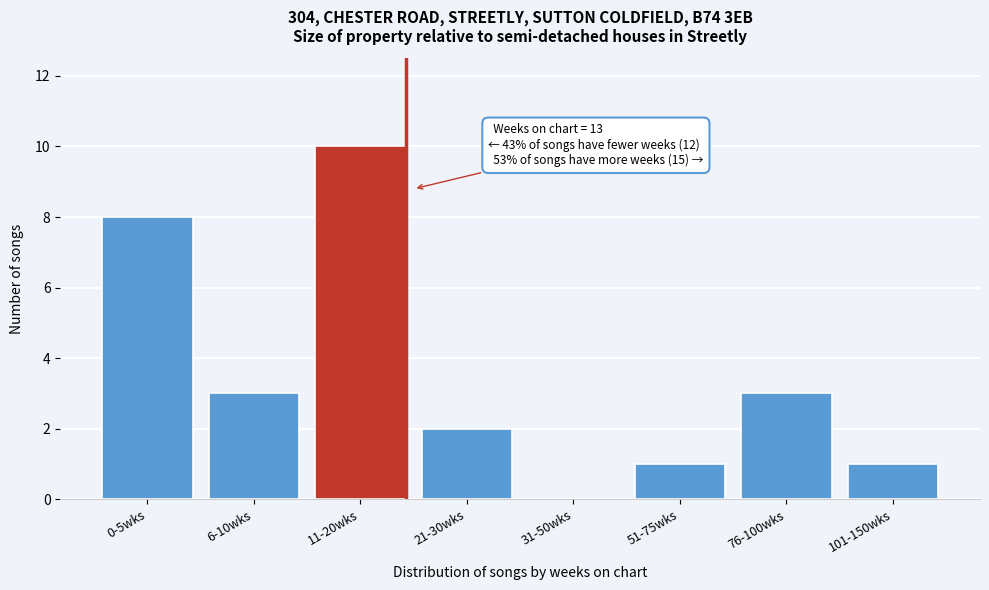

Reading right to left, list all the values displayed in this chart.

101-150wks=1	76-100wks=3	51-75wks=1	31-50wks=0	21-30wks=2	11-20wks=10	6-10wks=3	0-5wks=8